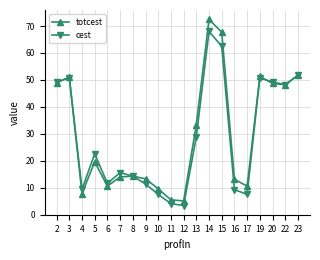

What is the difference between the maximum and minimum values in the cest series?

64.6